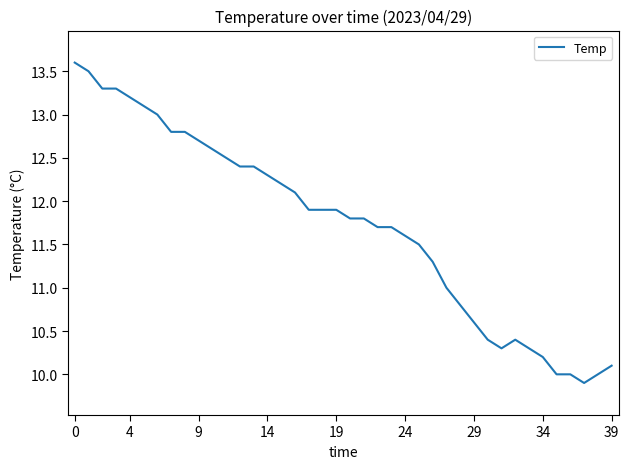

What is the difference between the maximum and minimum values?

3.7